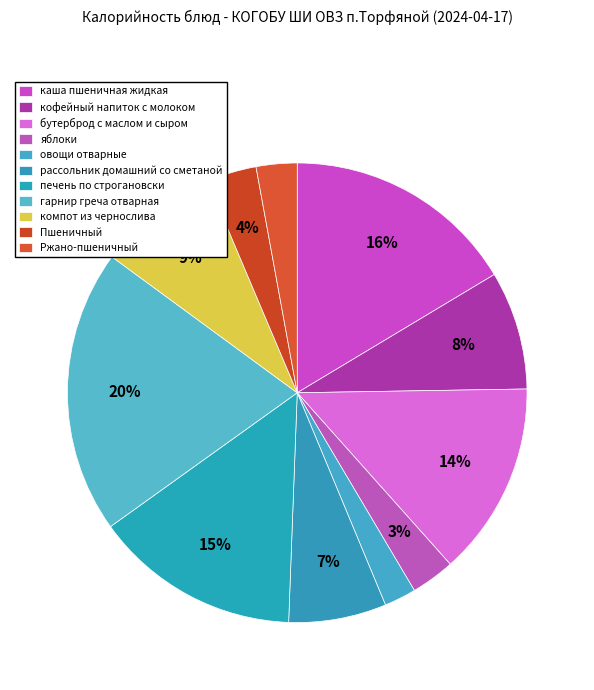

How many segments does this pie chart have?

11